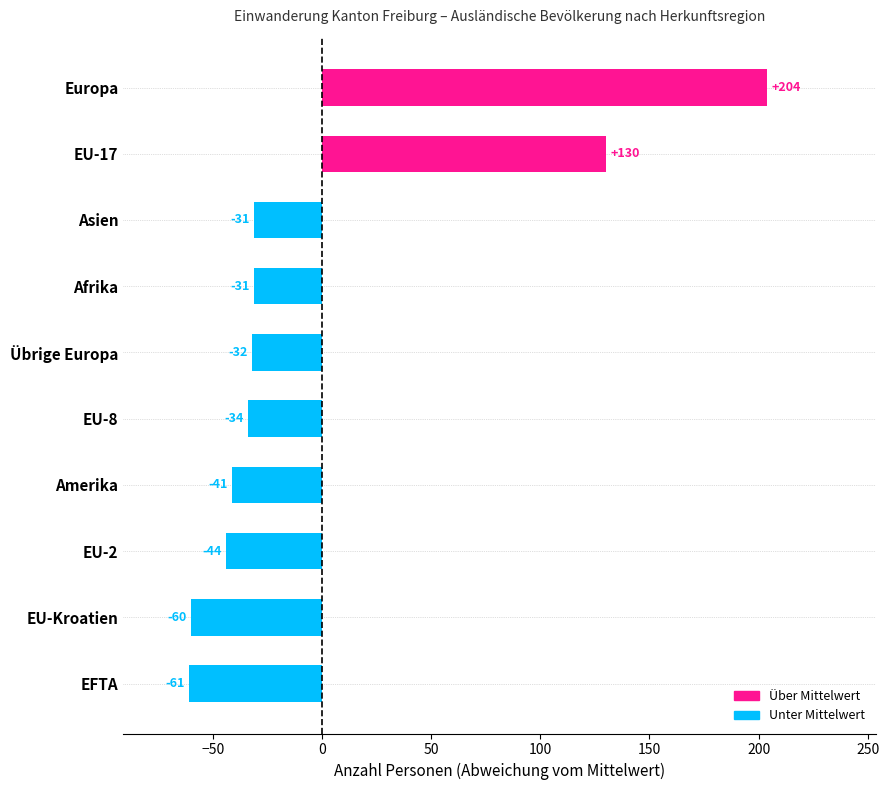

How many values are below -32?

5